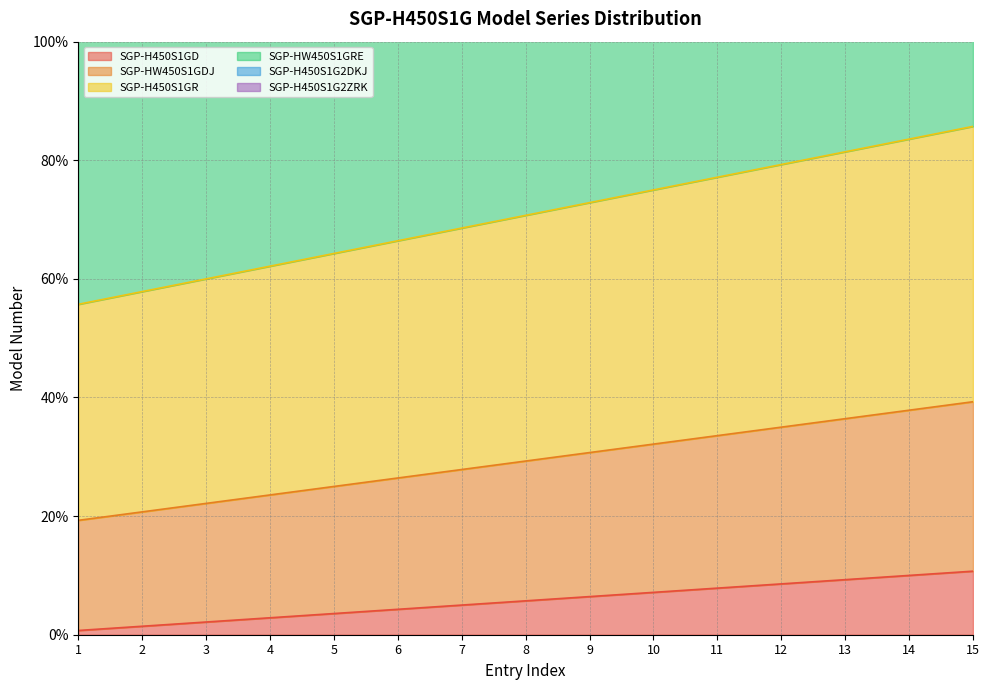

True or false: SGP-H450S1GD and SGP-HW450S1GRE intersect in this chart.

False